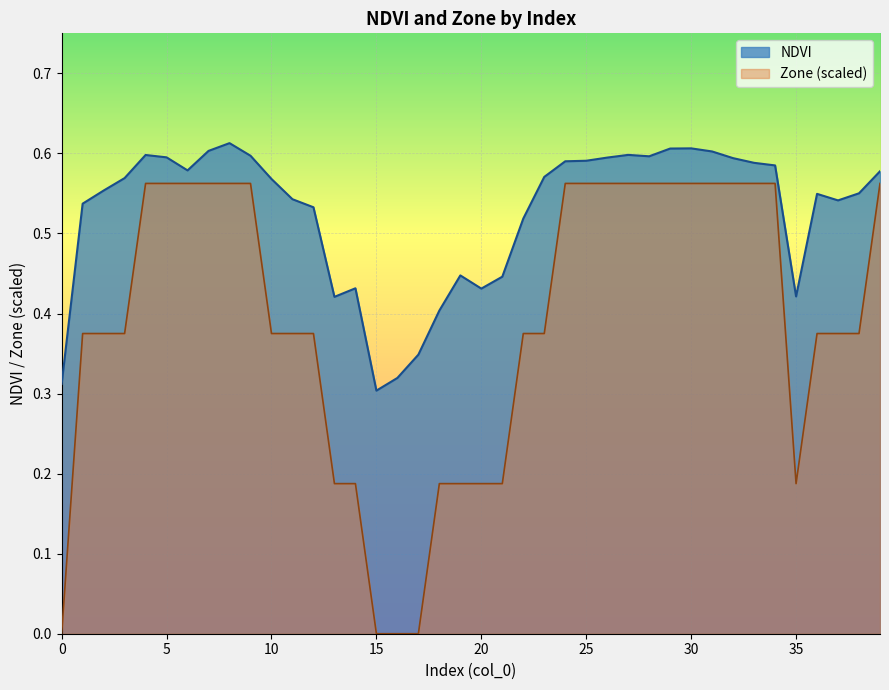

True or false: the data shows 0.6 at 24.

True